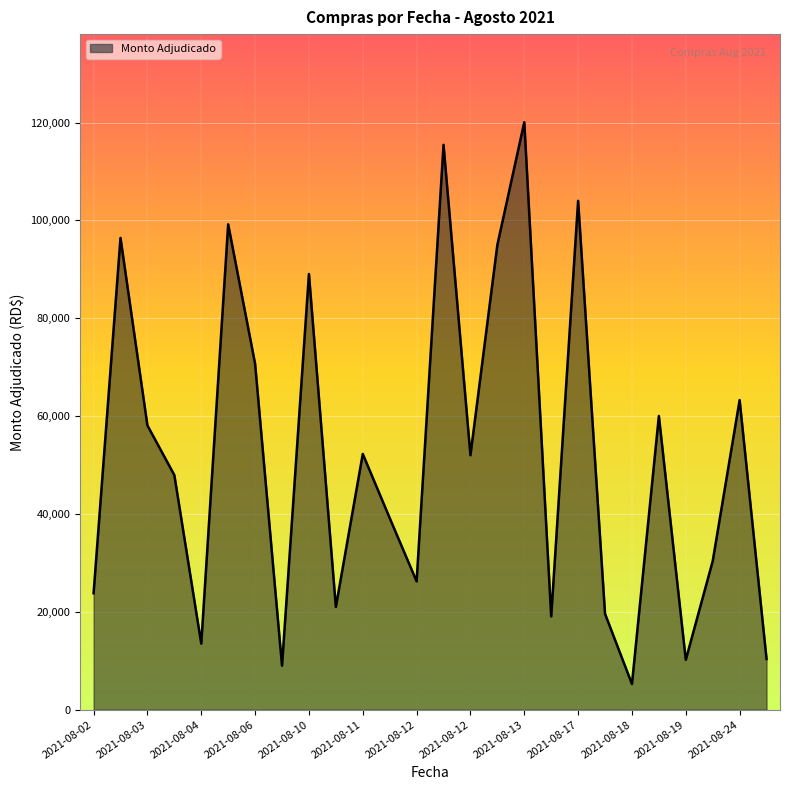

What is the difference between the maximum and minimum values?

114815.0